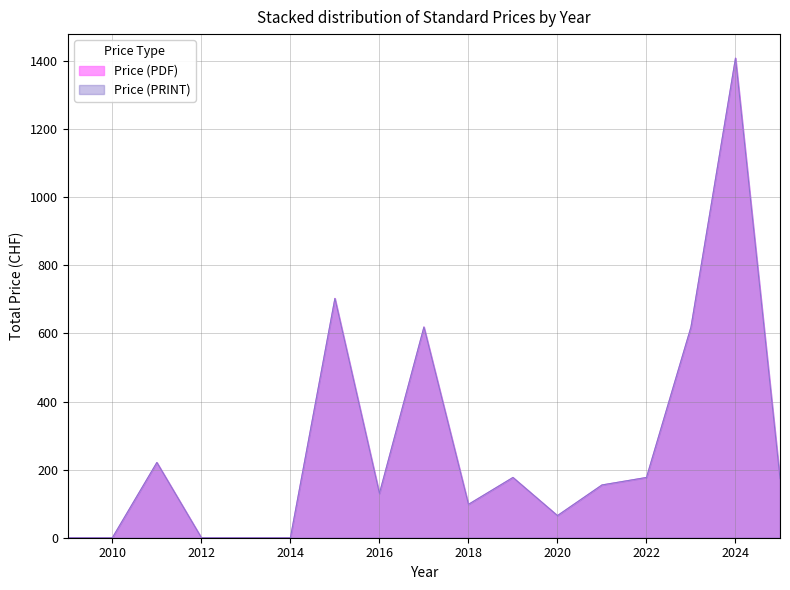

How many positive values does the Price (PDF) series have?

12